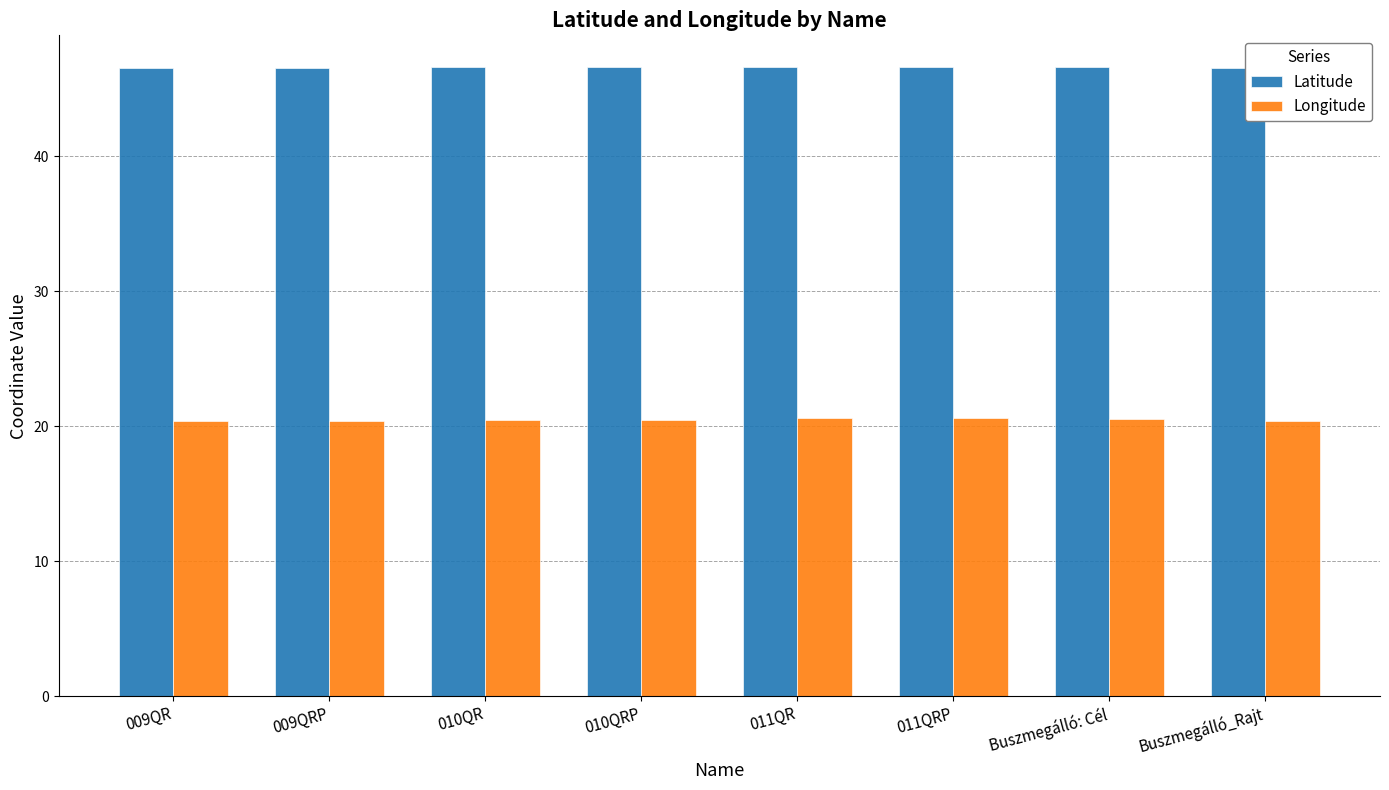

What is the greatest value displayed?

46.6